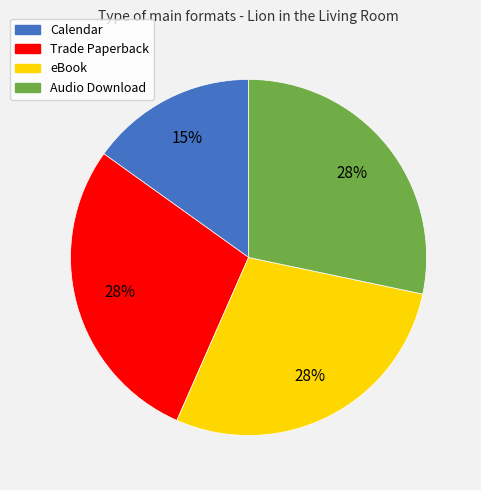

Which category has the smallest portion of the pie?

Calendar